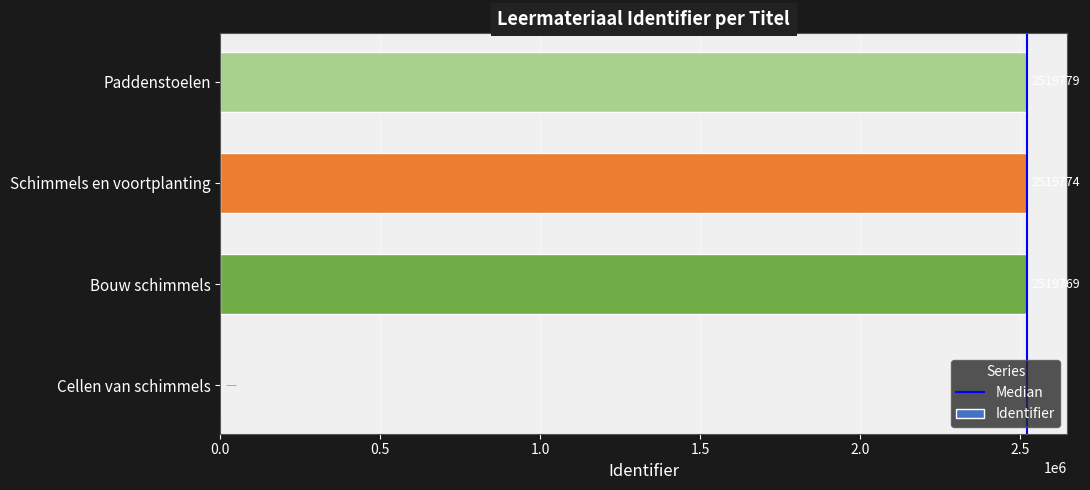

Reading bottom to top, list all the values displayed in this chart.

Cellen van schimmels=0	Bouw schimmels=2519769	Schimmels en voortplanting=2519774	Paddenstoelen=2519779